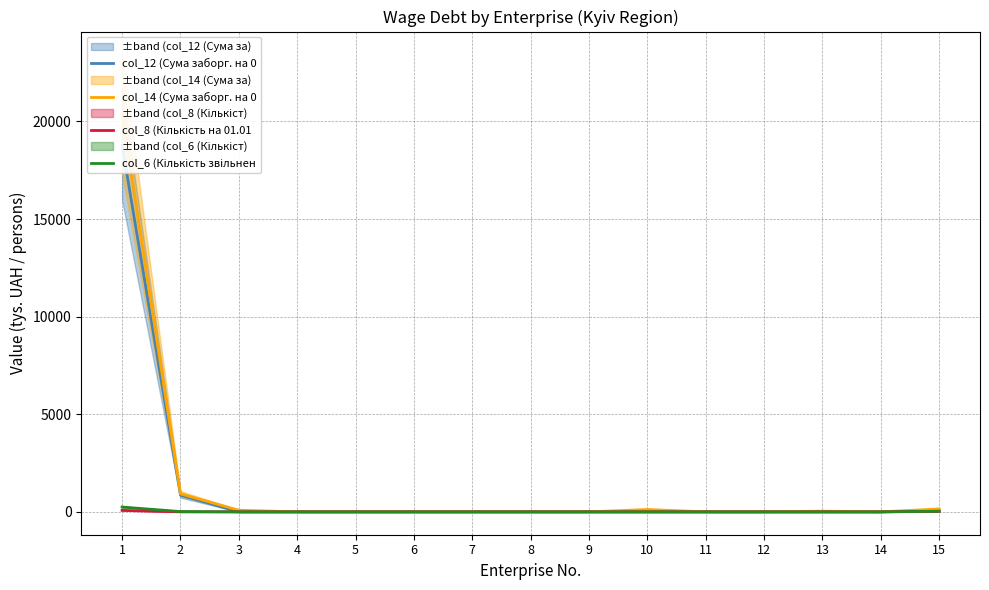

Which category has the highest value in the col_8 (Кількість на 01.01 series?

1